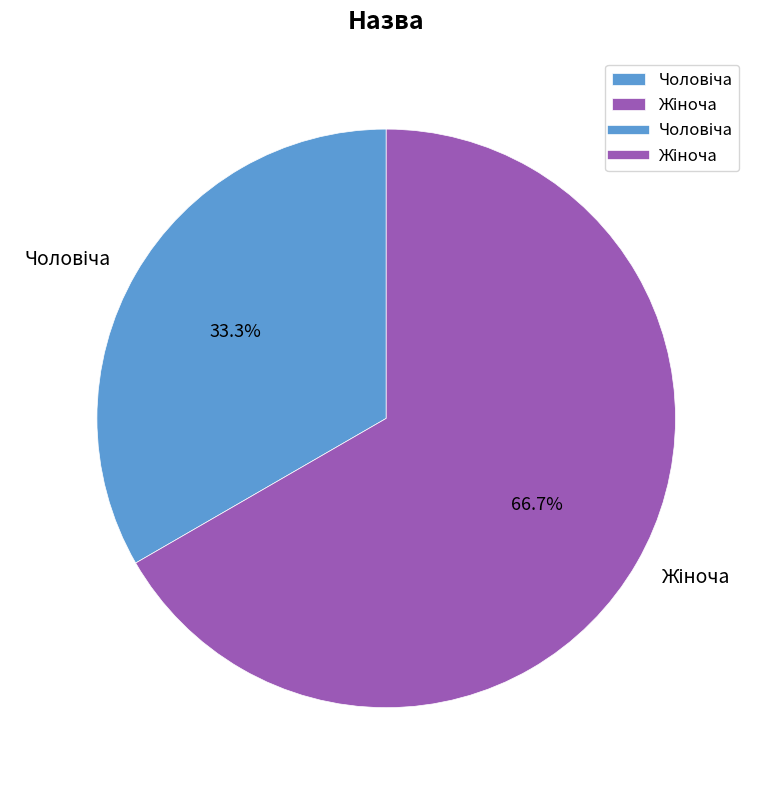

To the nearest percent, what is the combined percentage of Жіноча and Чоловіча?

100%